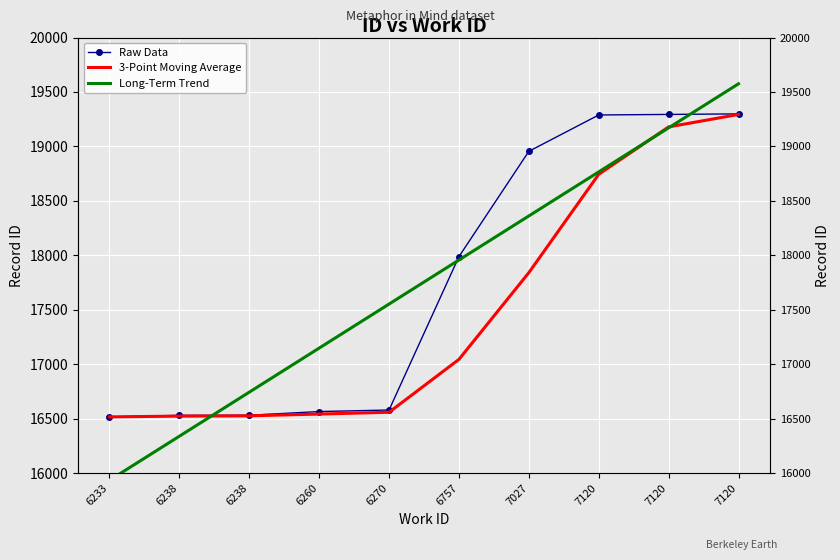

Which series changed the most between 7027 and 7120?

3-Point Moving Average